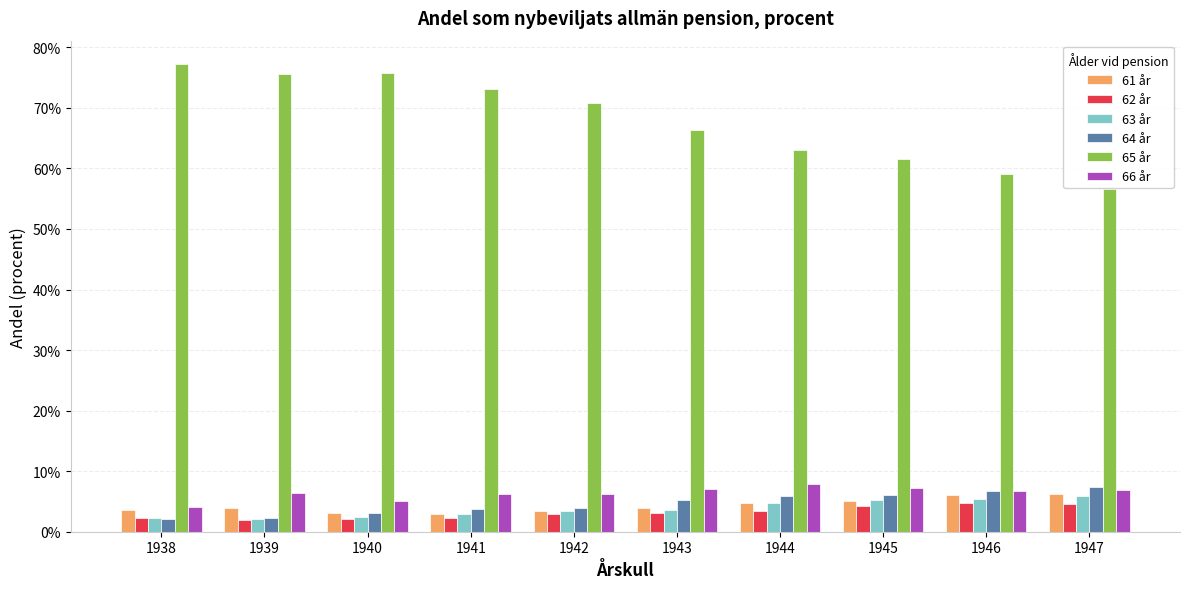

True or false: 64 år has a value of 0.1 at 1946.

False